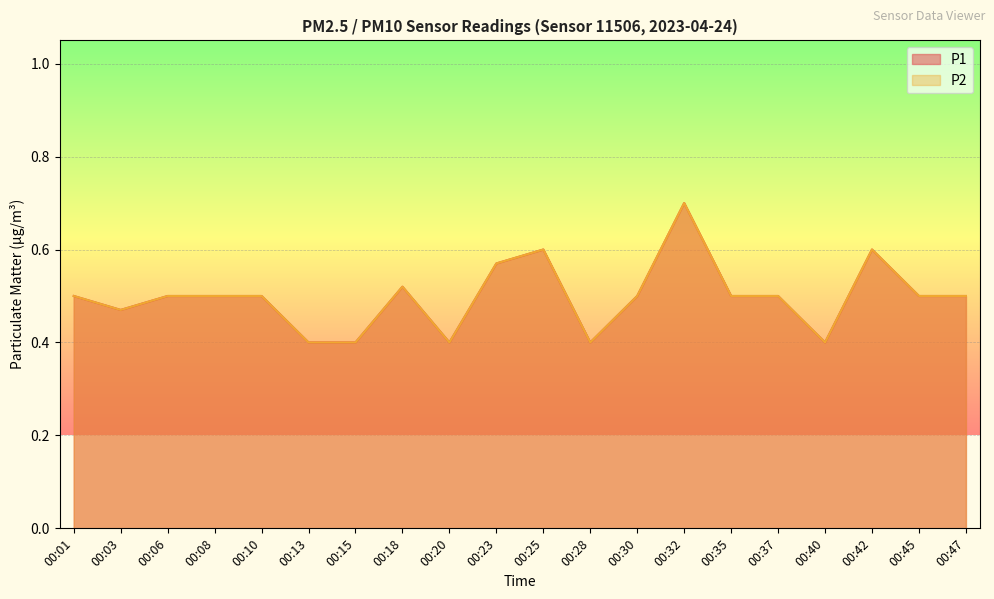

How many series are shown in this chart?

2